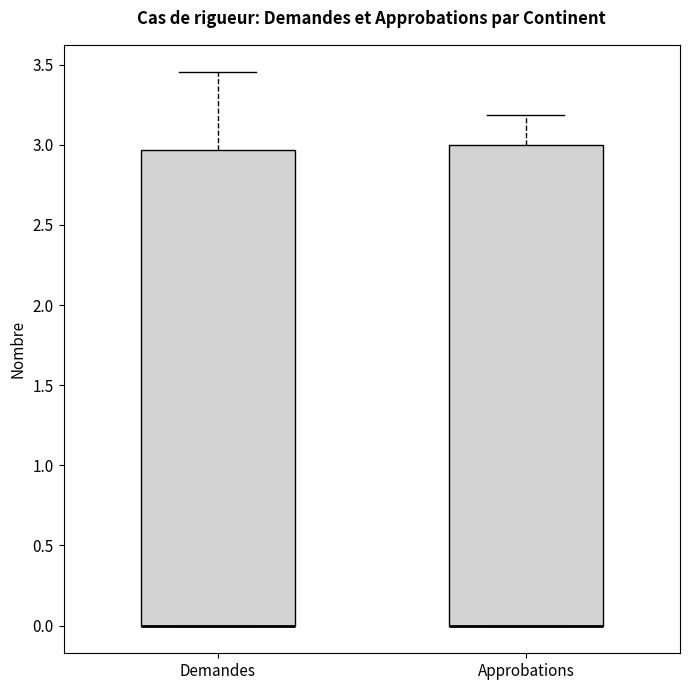

Where is the upper edge of the box for Approbations on the y-axis? The values are not printed on the chart, so give them approximately, as read against the axis.

3.00